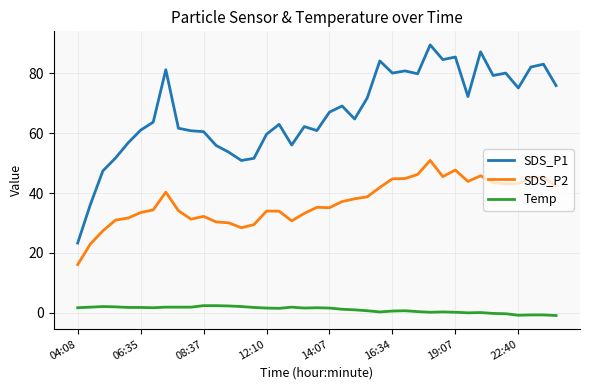

Rank the series by their maximum value, from lowest to highest.

Temp, SDS_P2, SDS_P1